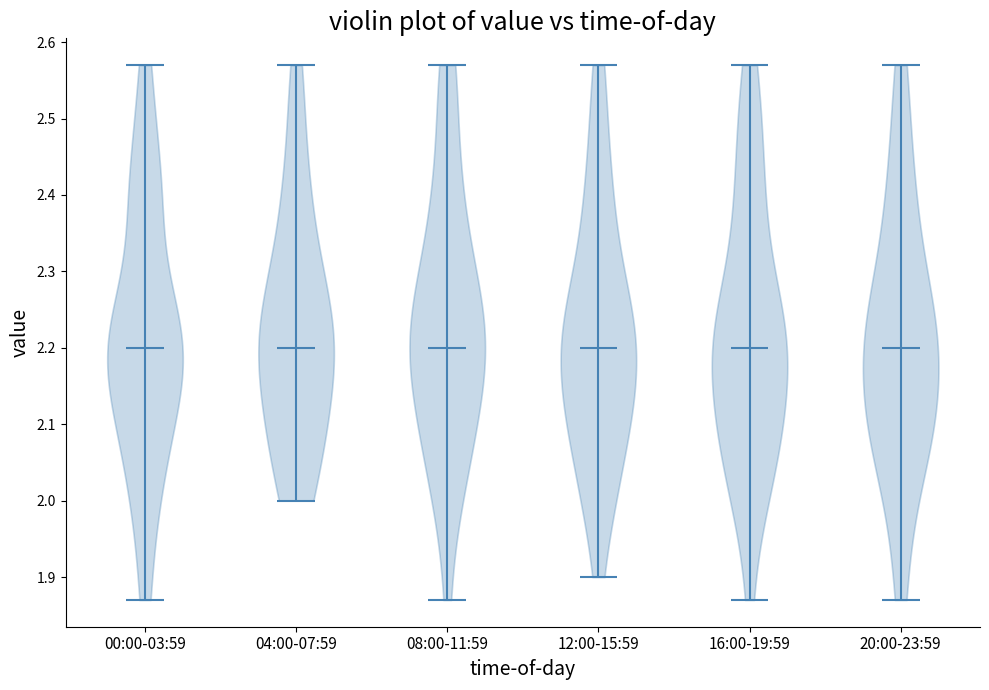

Reading left to right, read every violin against the y-axis: where its median line is, and the lowest and highest points it reaches. The values are not printed on the chart, so give them approximately, as read against the axis.

00:00-03:59: median line 2.20, lowest point 1.87, highest point 2.57
04:00-07:59: median line 2.20, lowest point 2.00, highest point 2.57
08:00-11:59: median line 2.20, lowest point 1.87, highest point 2.57
12:00-15:59: median line 2.20, lowest point 1.90, highest point 2.57
16:00-19:59: median line 2.20, lowest point 1.87, highest point 2.57
20:00-23:59: median line 2.20, lowest point 1.87, highest point 2.57